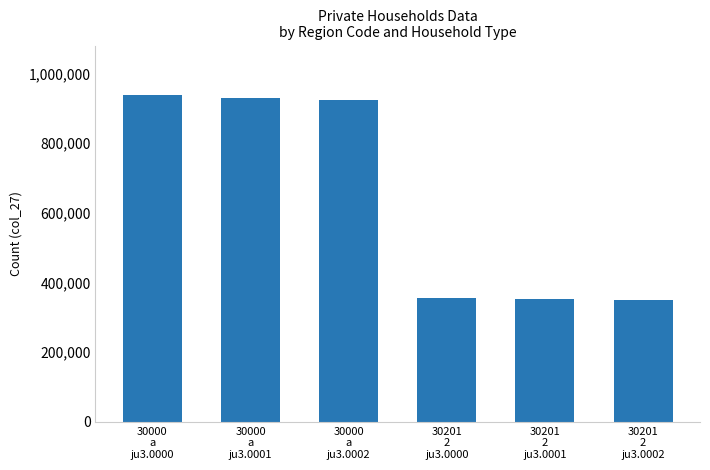

What is the value of the 5th bar from the left?

352193